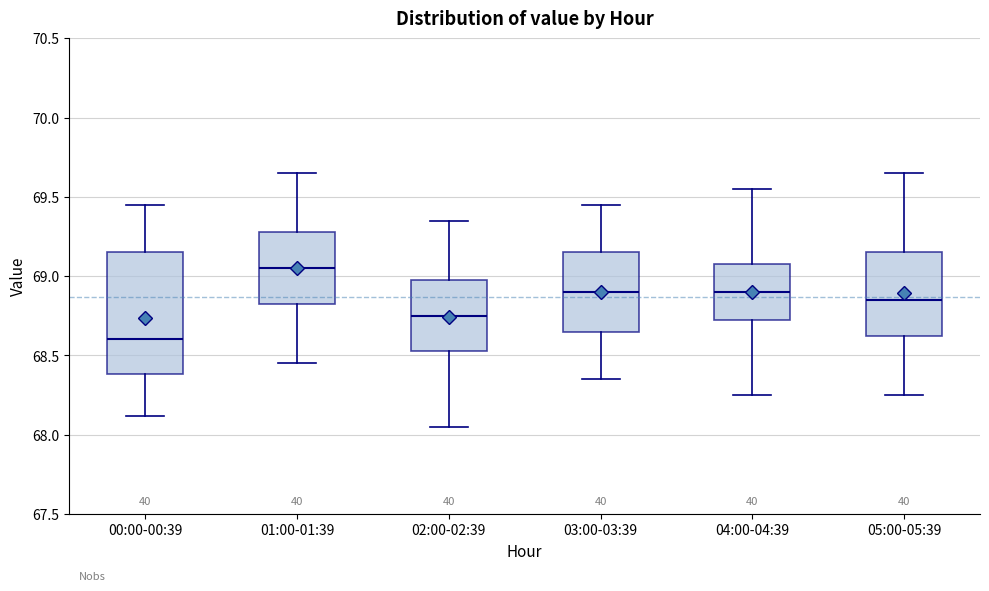

Reading left to right, read every box against the y-axis: the position of its median line, the range the box covers, and the ends of its whiskers. The values are not printed on the chart, so give them approximately, as read against the axis.

00:00-00:39: median 68.60, box 68.40 to 69.15, whiskers 68.10 to 69.45
01:00-01:39: median 69.05, box 68.85 to 69.30, whiskers 68.45 to 69.65
02:00-02:39: median 68.75, box 68.55 to 69.00, whiskers 68.05 to 69.35
03:00-03:39: median 68.90, box 68.65 to 69.15, whiskers 68.35 to 69.45
04:00-04:39: median 68.90, box 68.75 to 69.10, whiskers 68.25 to 69.55
05:00-05:39: median 68.85, box 68.65 to 69.15, whiskers 68.25 to 69.65